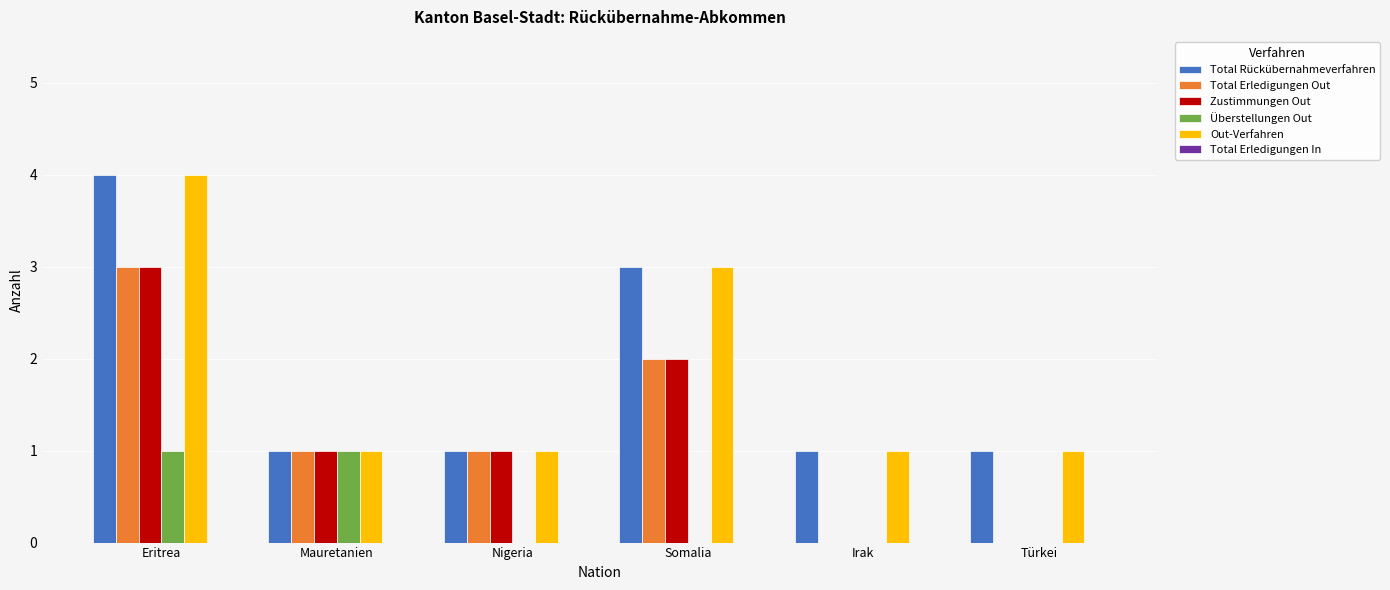

Where does the Total Erledigungen Out series first go above 1?

Eritrea